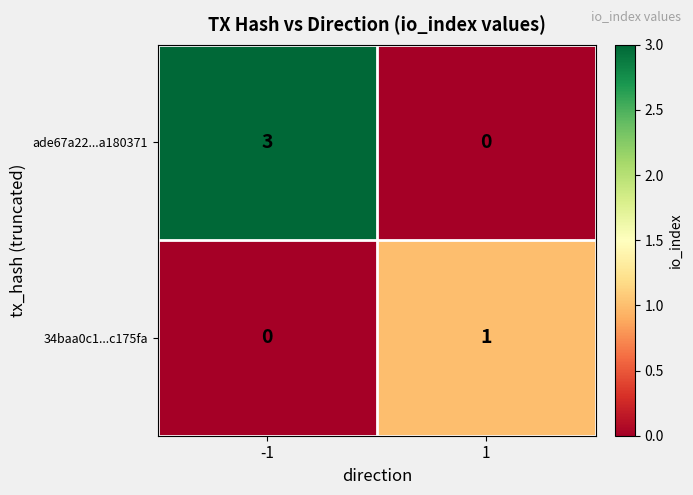

What is the greatest value displayed?

3